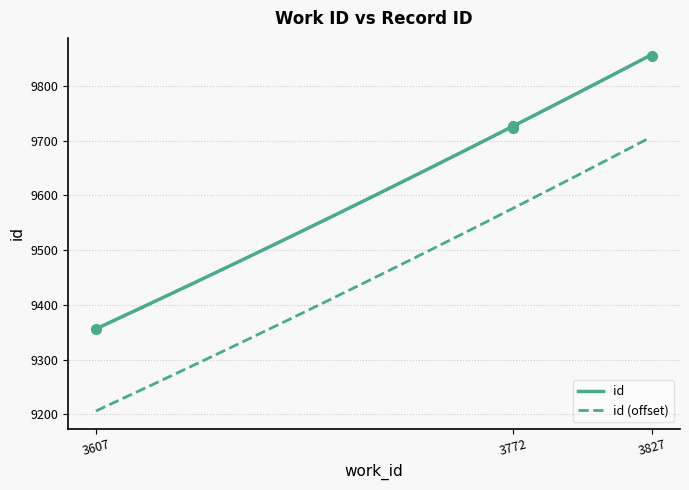

What is the change in value from 3772 to 3827?

+132